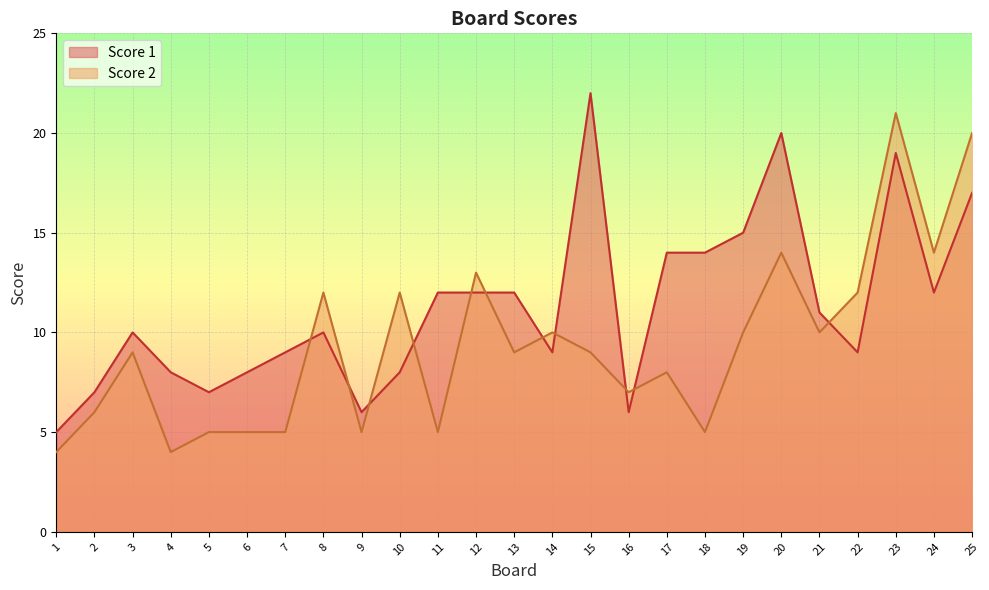

What is the difference between the Score 1 values at 21 and 11?

1